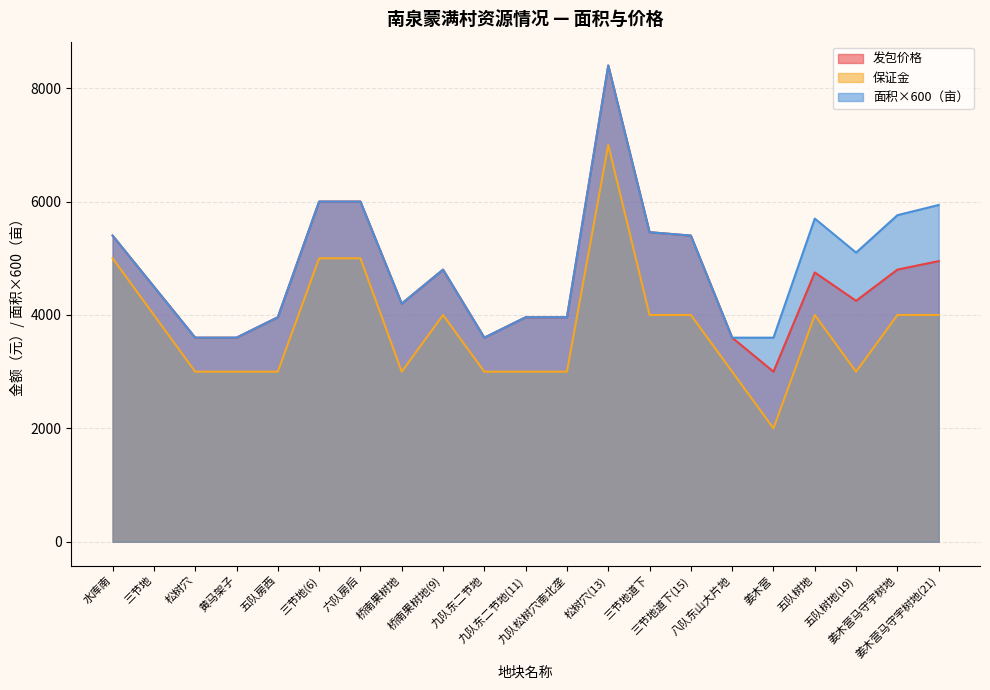

Which series has the largest total across all categories?

面积×600（亩）